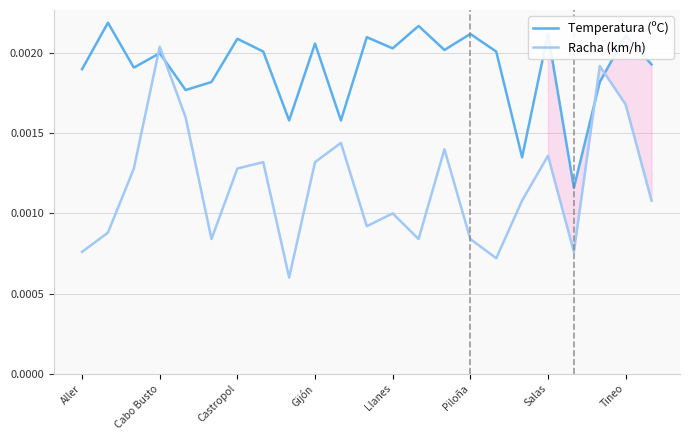

Which series ends up on top after the final intersection of Temperatura (ºC) and Racha (km/h)?

Temperatura (ºC)